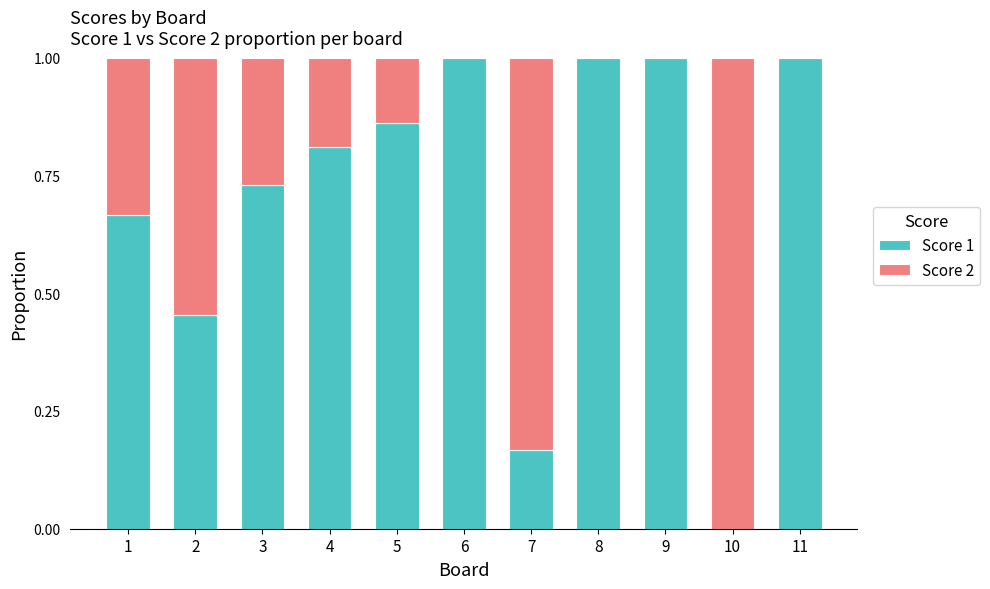

What is the sum of all Score 1 values?

7.7